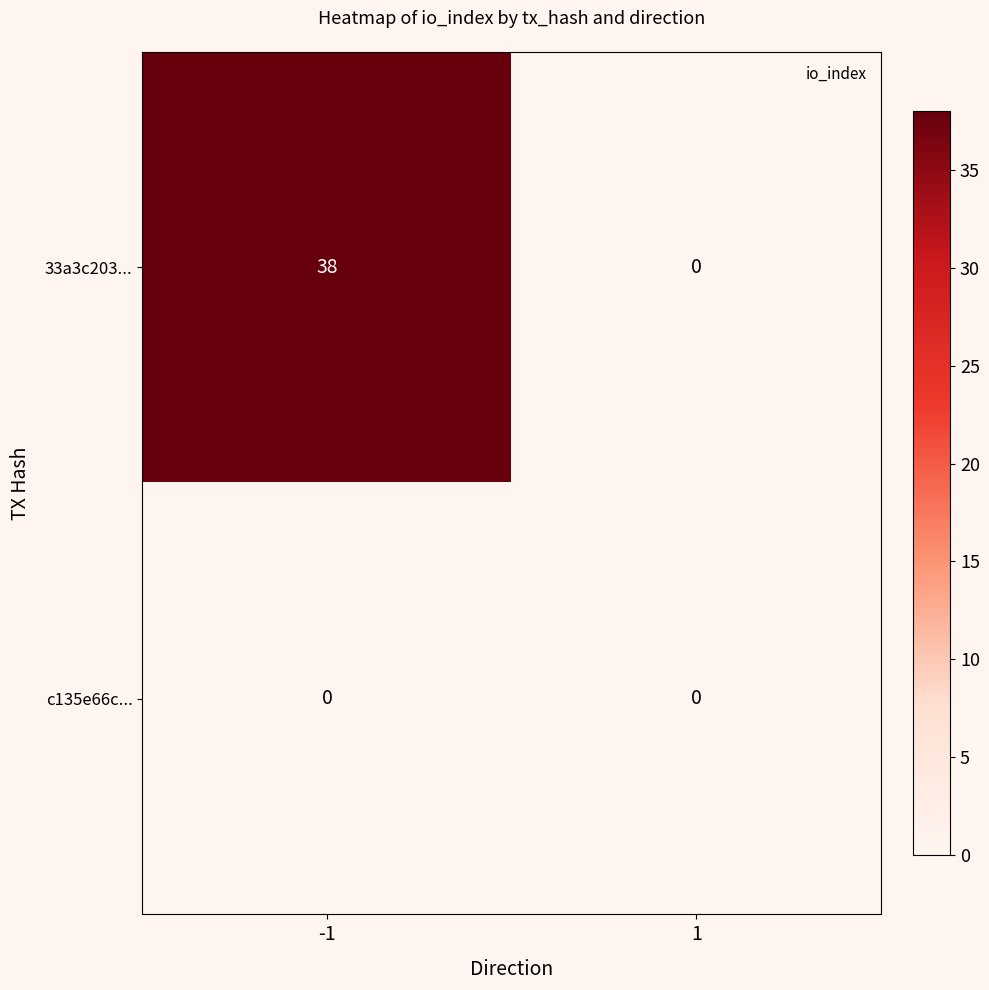

What is the sum of all 33a3c203... values?

38